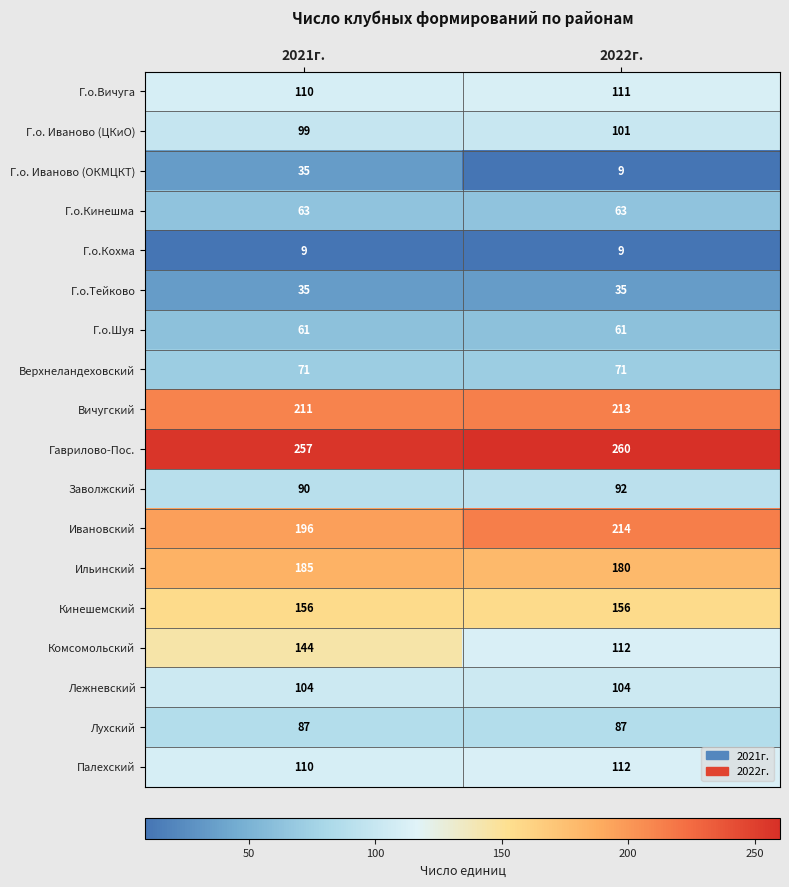

At which category does the chart reach its peak across all series?

2022г.